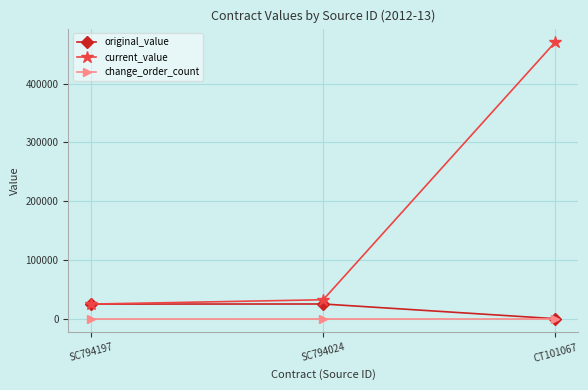

At SC794024, list the series in order from smallest to largest.

change_order_count, original_value, current_value